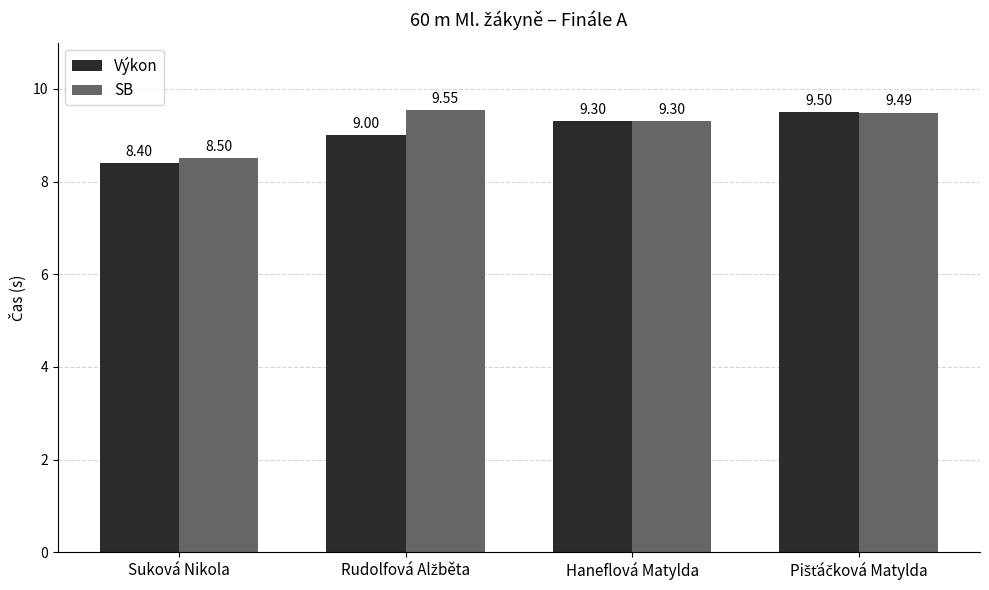

The SB series shows 8.5 at Suková Nikola. True or false?

True